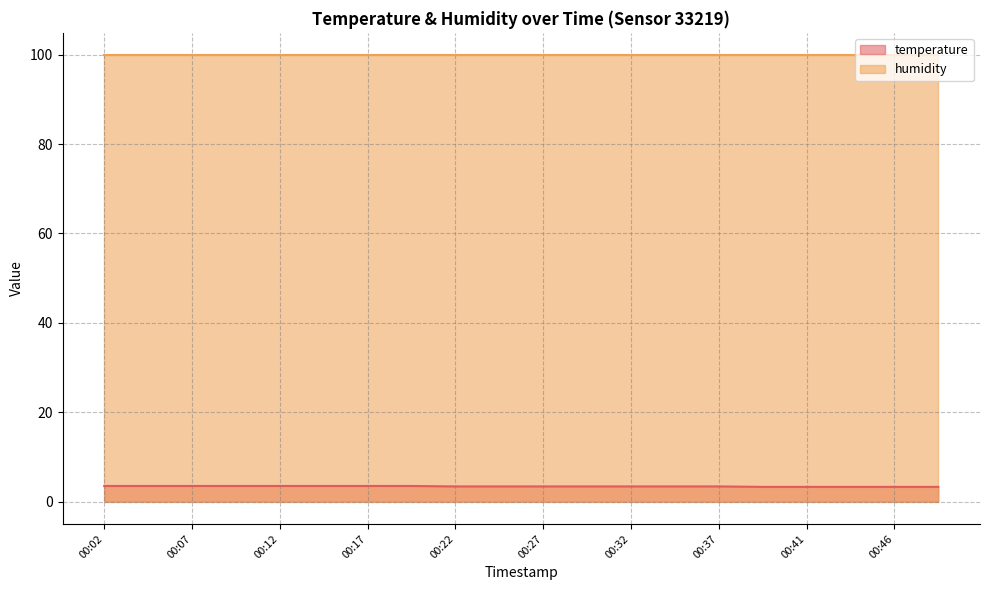

Count the number of categories in the chart.

20